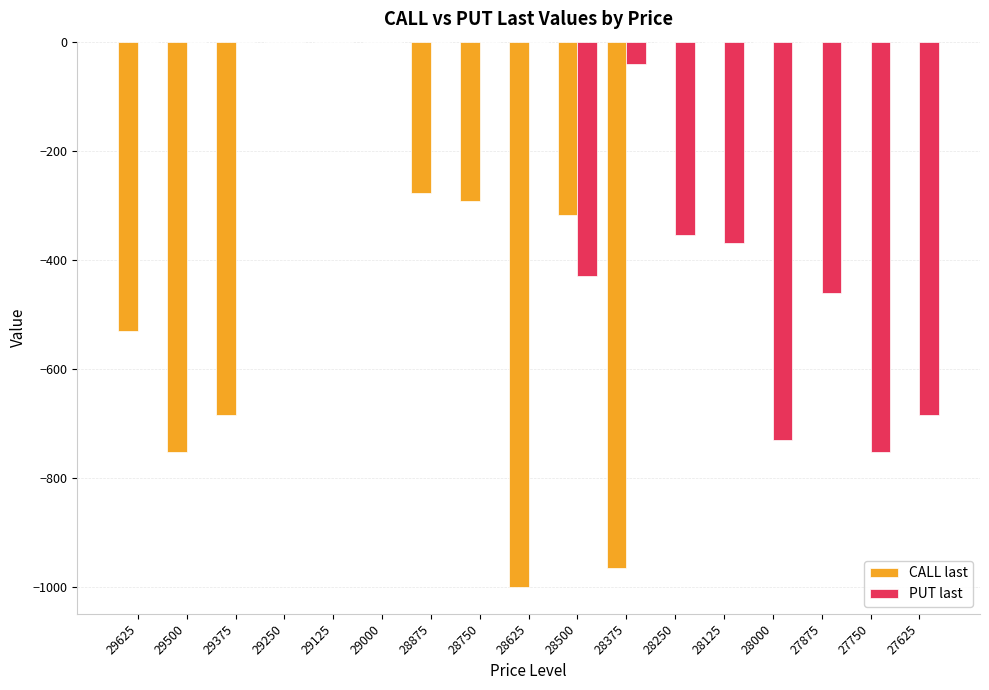

How many groups of bars are there?

17